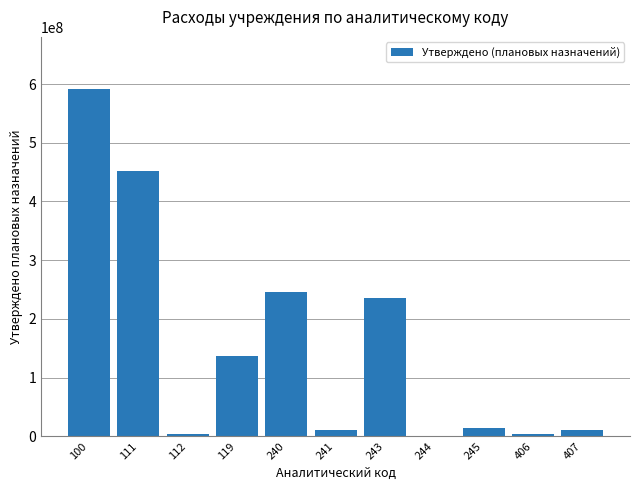

What is the maximum value shown in the chart?

591684295